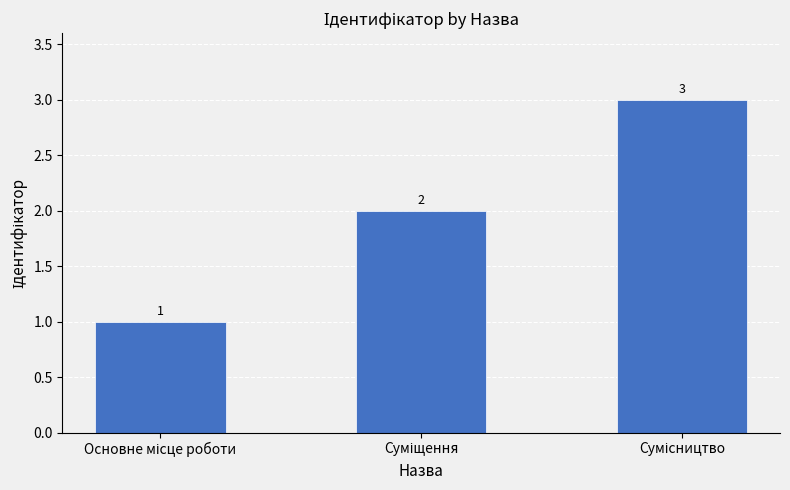

Count the values in the range 1 to 3.

3